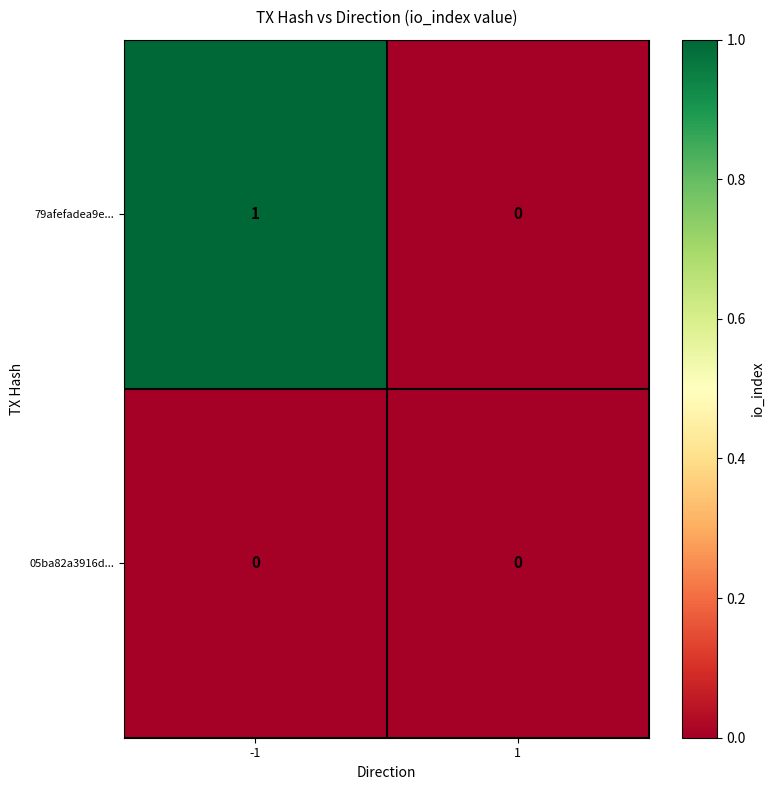

At which category is the sum across all series the highest?

-1